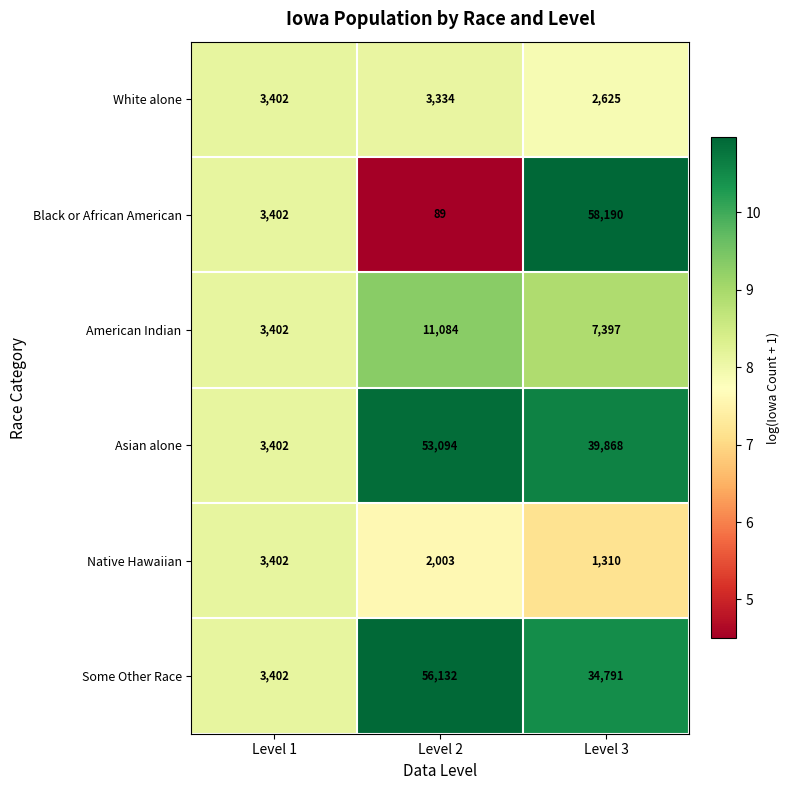

At Level 2, list the series in order from smallest to largest.

Black or African American, Native Hawaiian, White alone, American Indian, Asian alone, Some Other Race